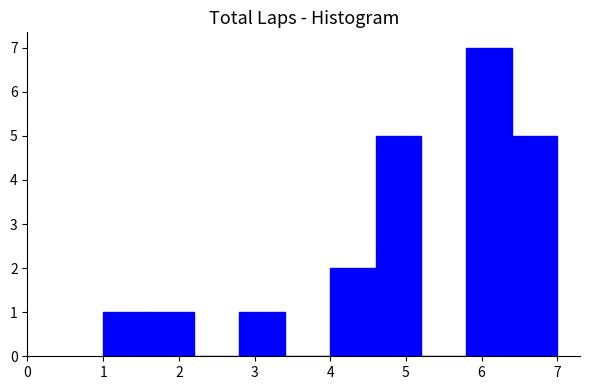

Reading left to right, list every bar in this chart as the range it spans on the x-axis followed by its height. The values are not printed on the chart, so give them approximately, as read against the axis.

1.0 to 1.6: 1
1.6 to 2.2: 1
2.2 to 2.8: 0
2.8 to 3.4: 1
3.4 to 4.0: 0
4.0 to 4.6: 2
4.6 to 5.2: 5
5.2 to 5.8: 0
5.8 to 6.4: 7
6.4 to 7.0: 5